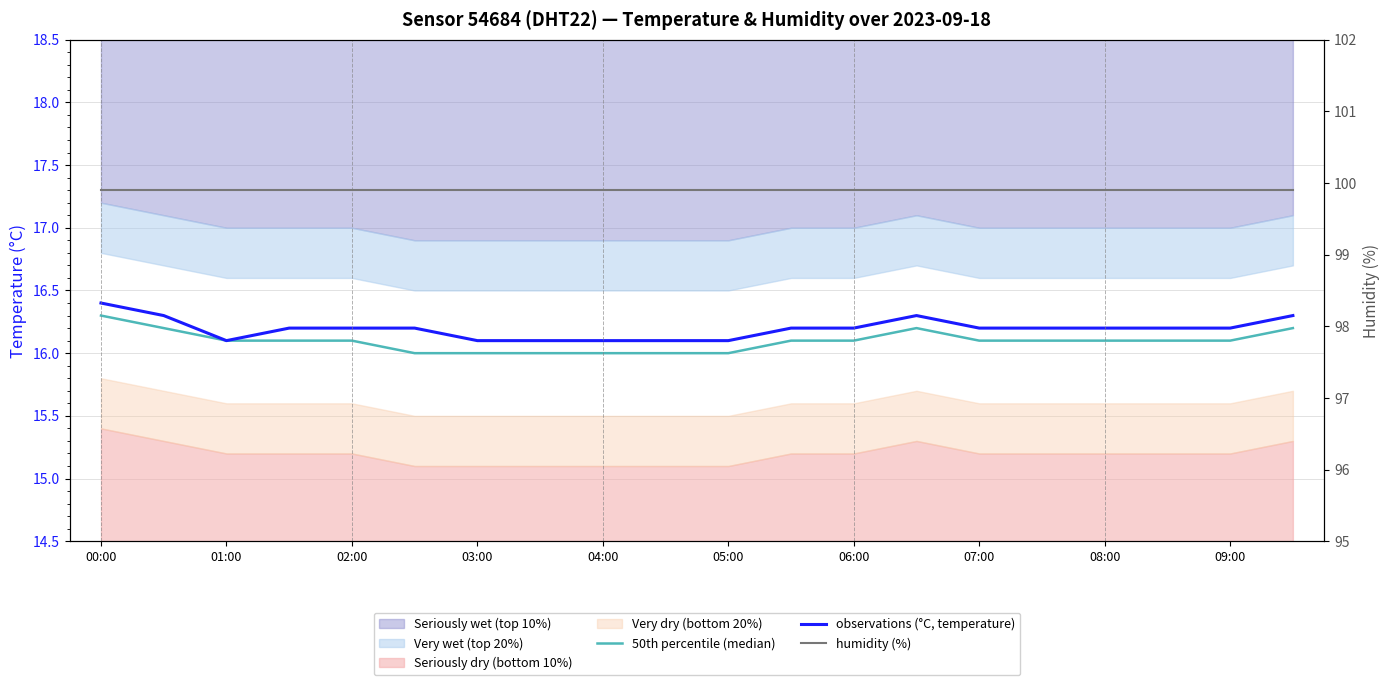

True or false: observations (°C, temperature) and 50th percentile (median) cross at least once.

False